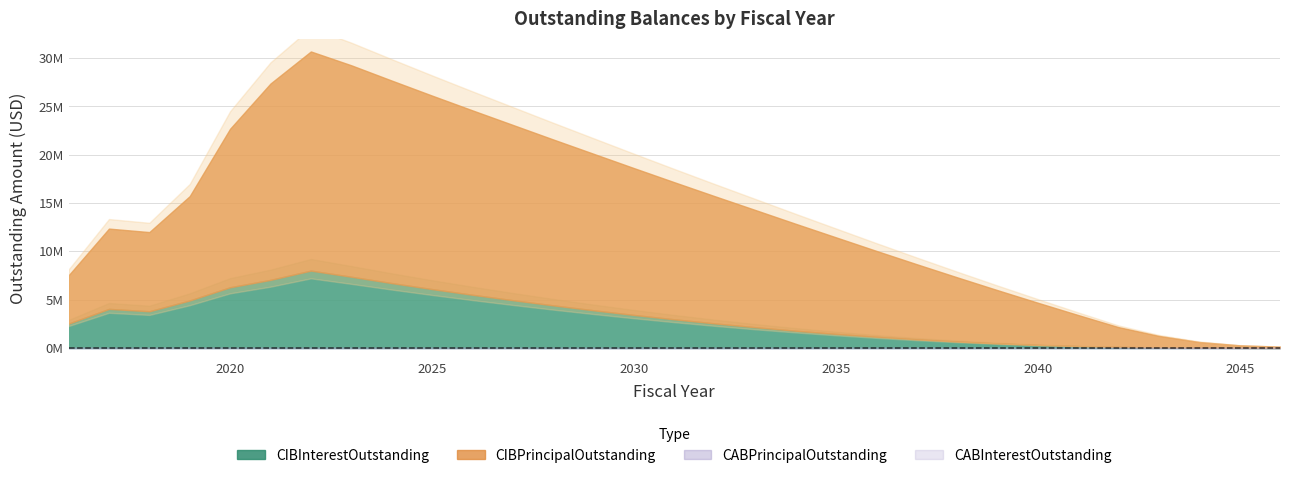

List the labels in order of CABPrincipalOutstanding value, largest first.

2016, 2017, 2018, 2019, 2020, 2021, 2022, 2023, 2024, 2025, 2026, 2027, 2028, 2029, 2030, 2031, 2032, 2033, 2034, 2035, 2036, 2037, 2038, 2039, 2040, 2041, 2042, 2043, 2044, 2045, 2046